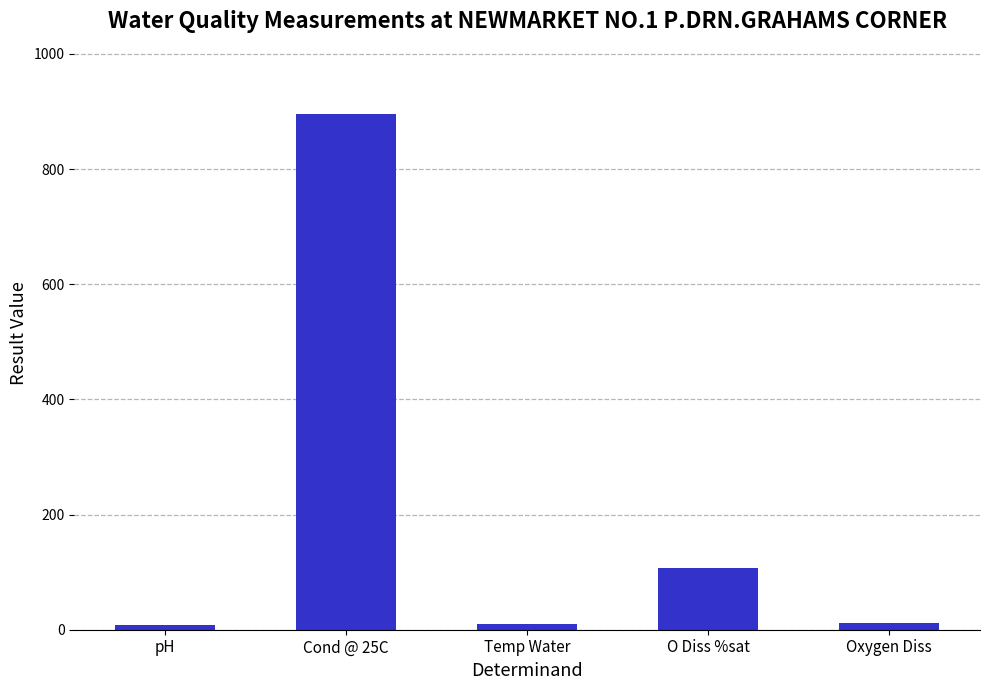

Which has a higher value, O Diss %sat or pH?

O Diss %sat